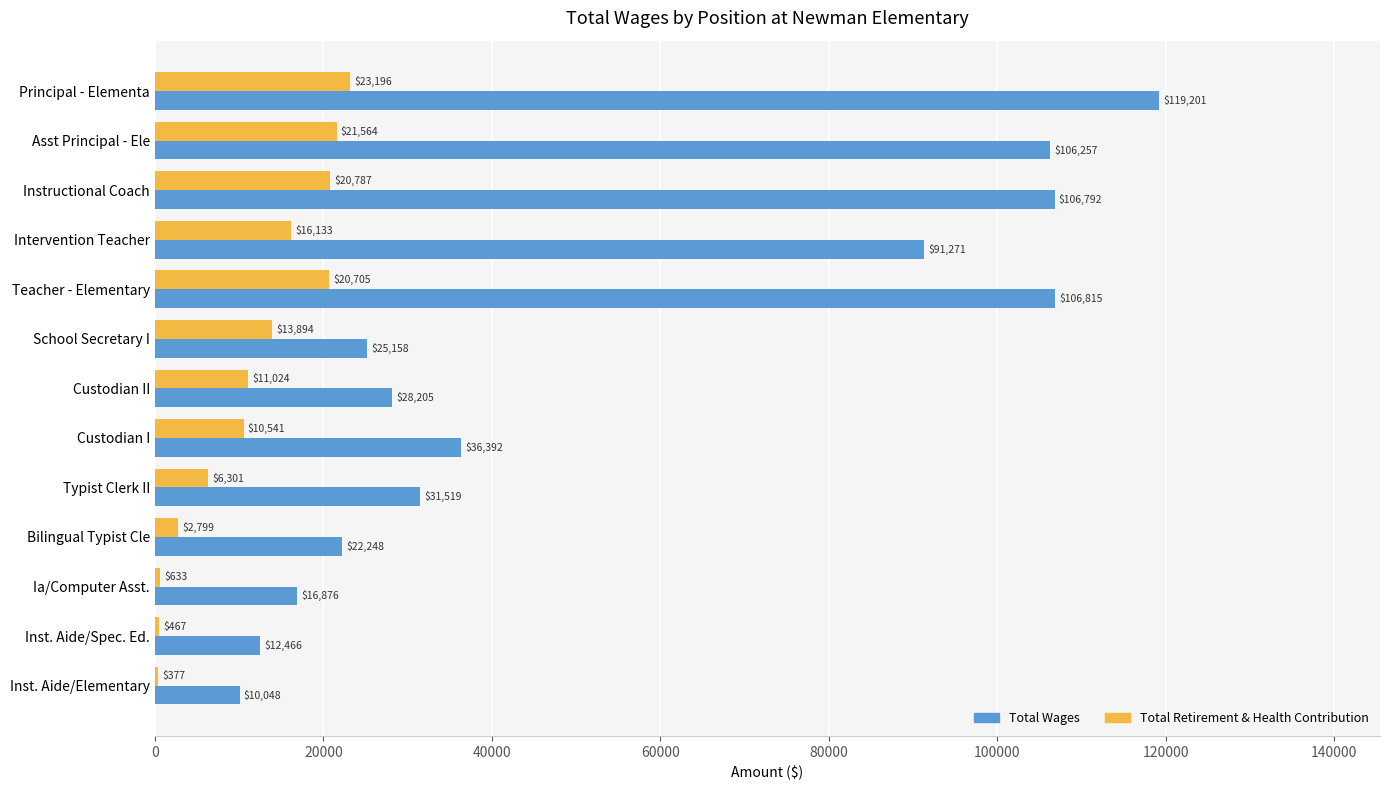

How many series are shown in this chart?

2